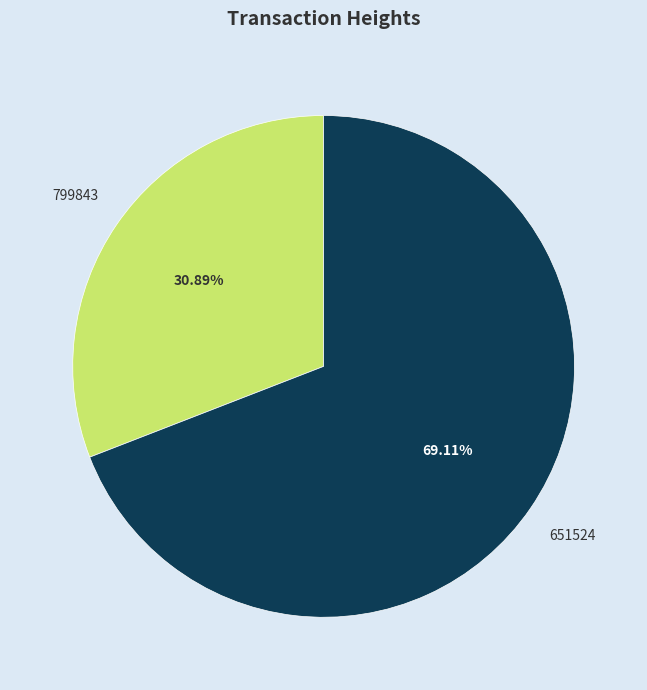

Combined, what portion of the pie is 651524 and 799843?

100.0%